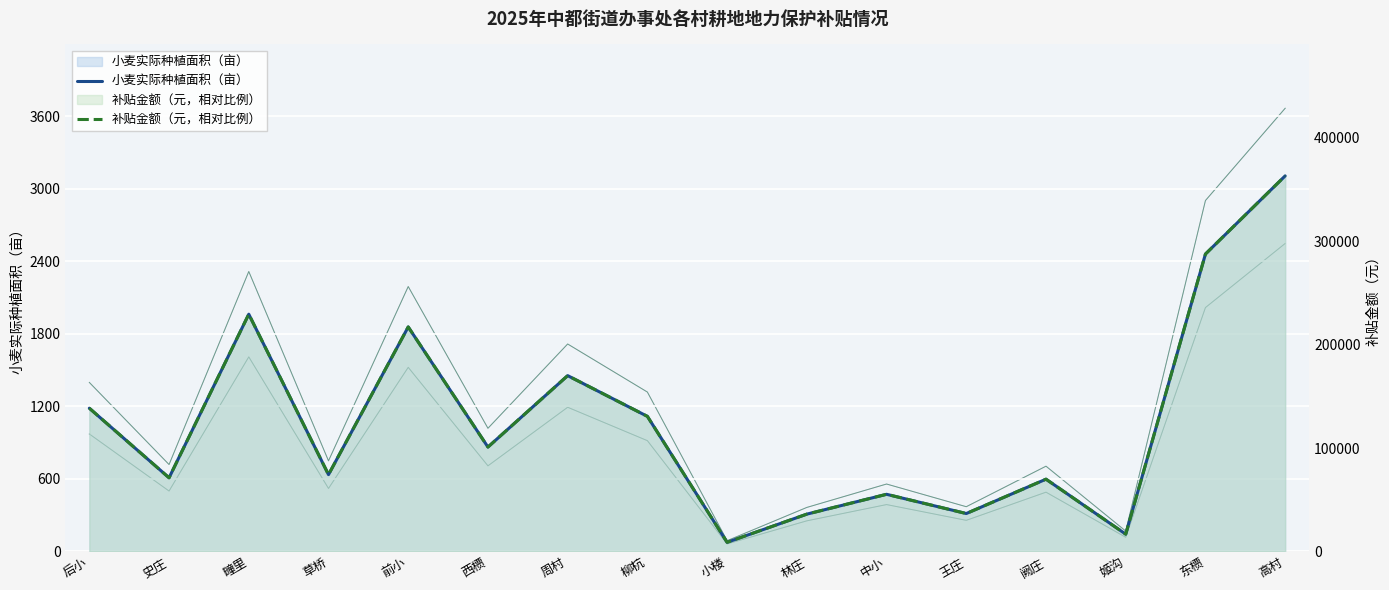

How many categories are shown in the chart?

16